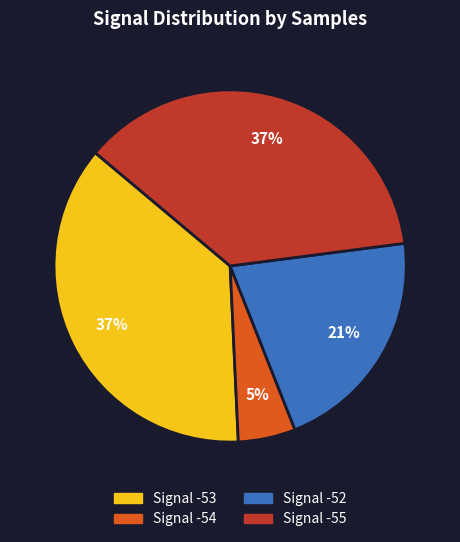

To the nearest percent, what is the average slice percentage?

25%